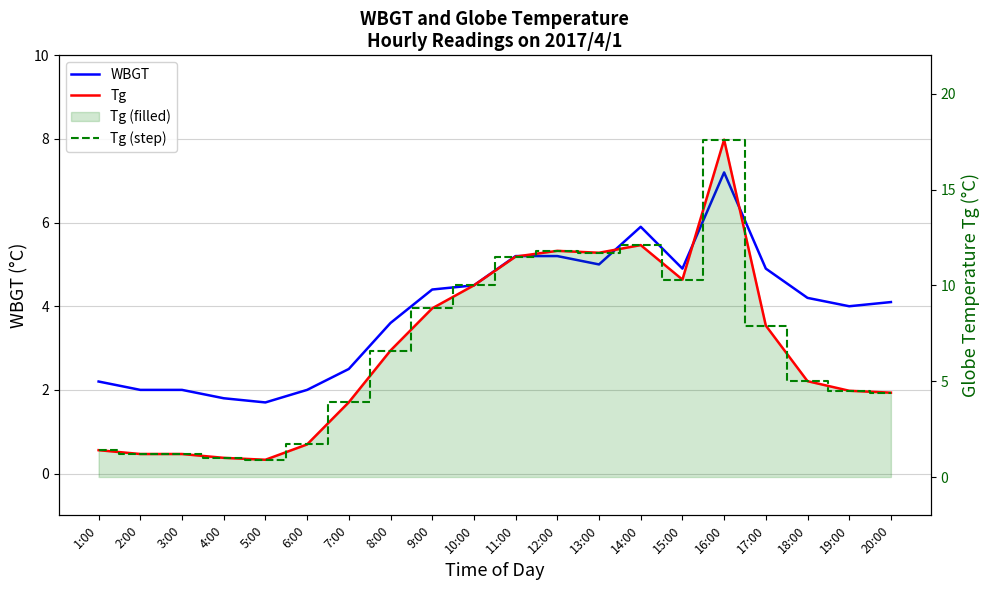

True or false: Tg (step) and Tg cross at least once.

False